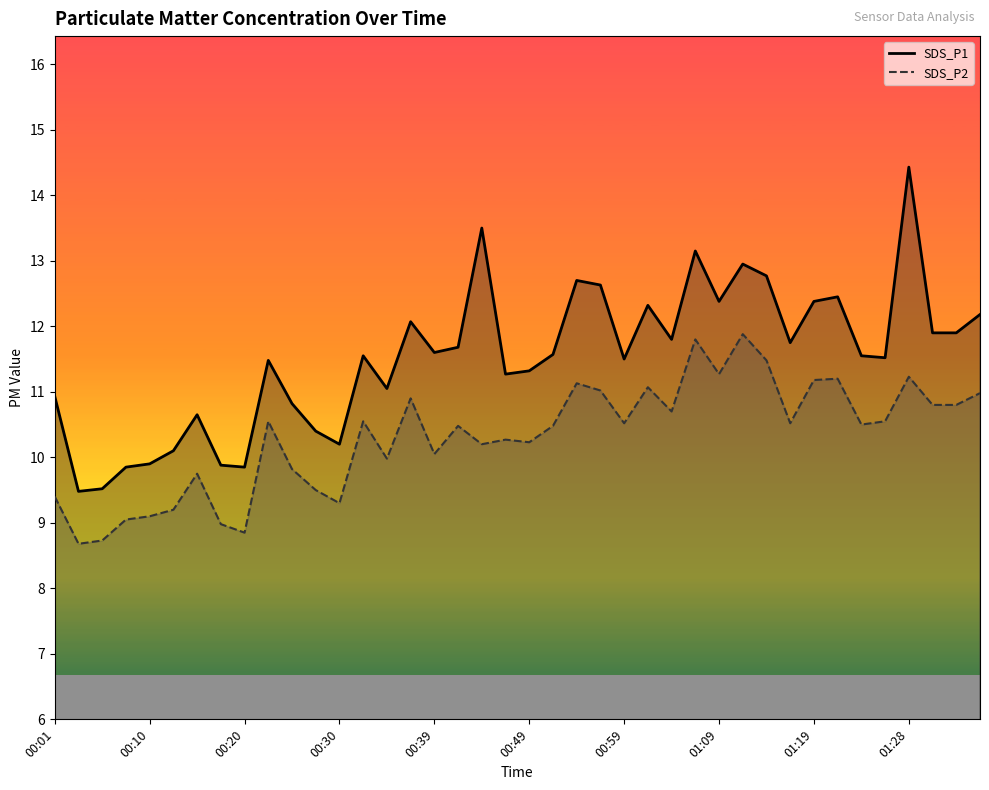

List the series in order of their overall mean, highest first.

SDS_P1, SDS_P2